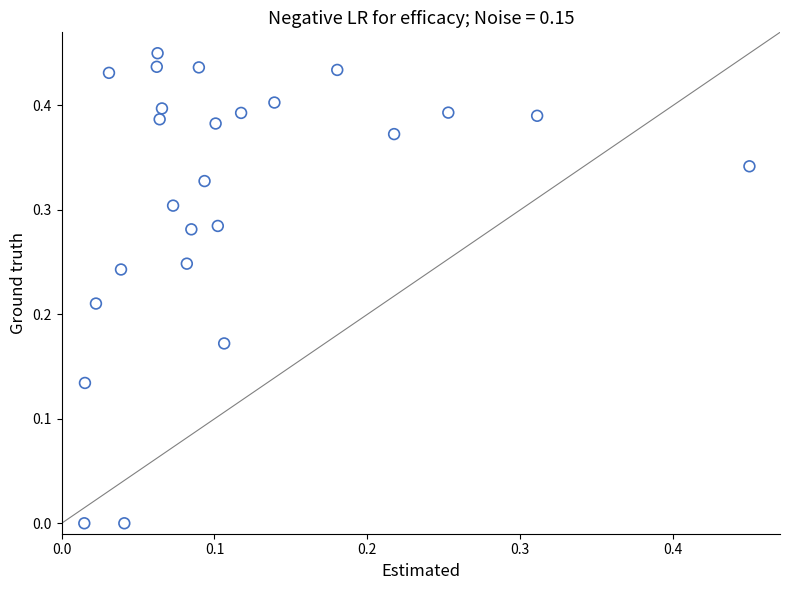

Count the number of points in this scatter plot.

25